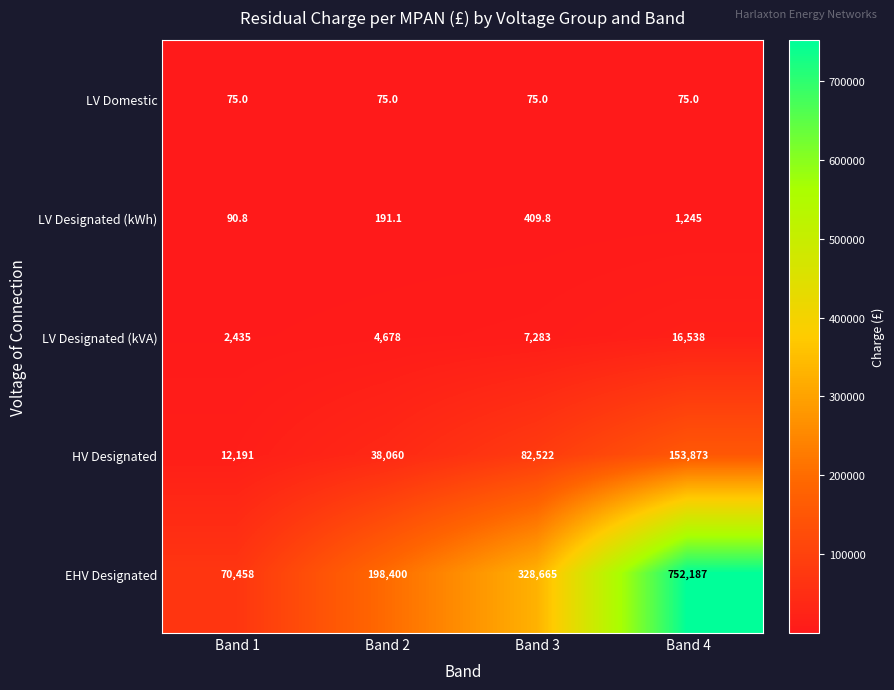

Which series has the widest spread of values?

EHV Designated